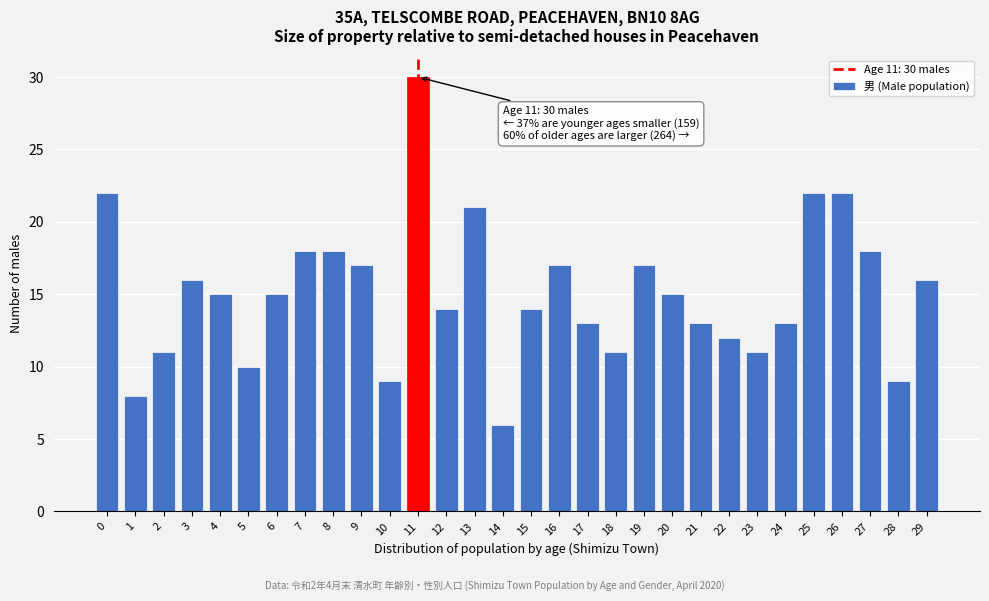

Reading left to right, extract all data points from this chart.

22	8	11	16	15	10	15	18	18	17	9	30	14	21	6	14	17	13	11	17	15	13	12	11	13	22	22	18	9	16